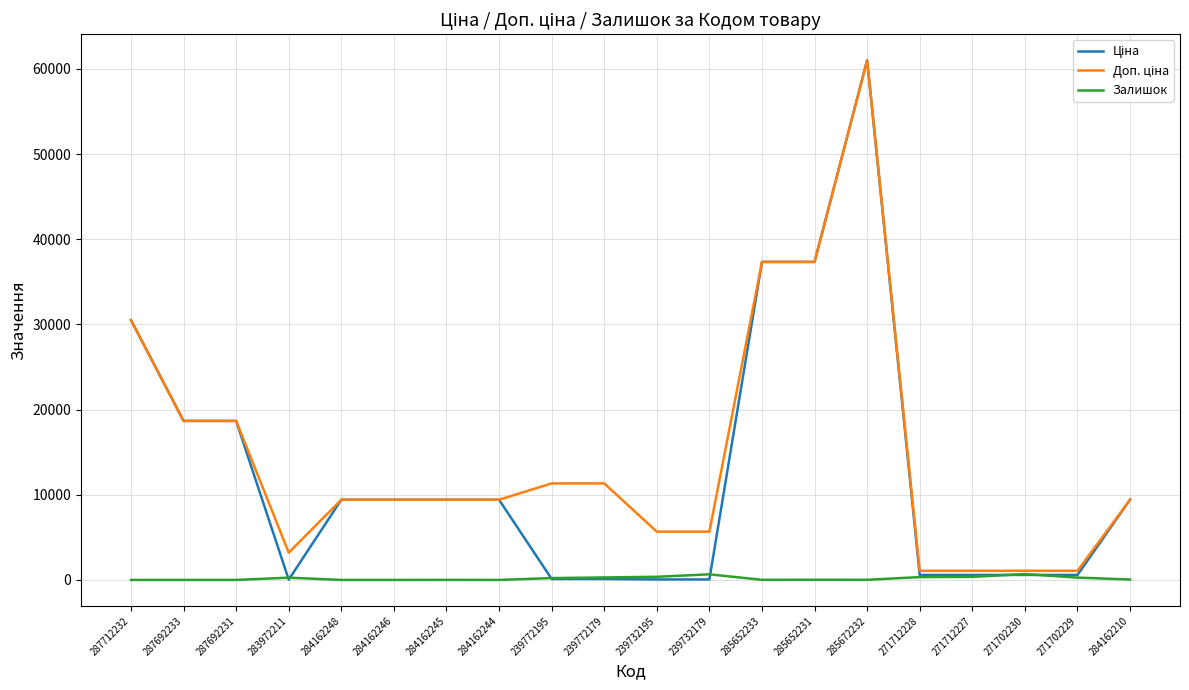

At which category is the sum across all series the highest?

285672232